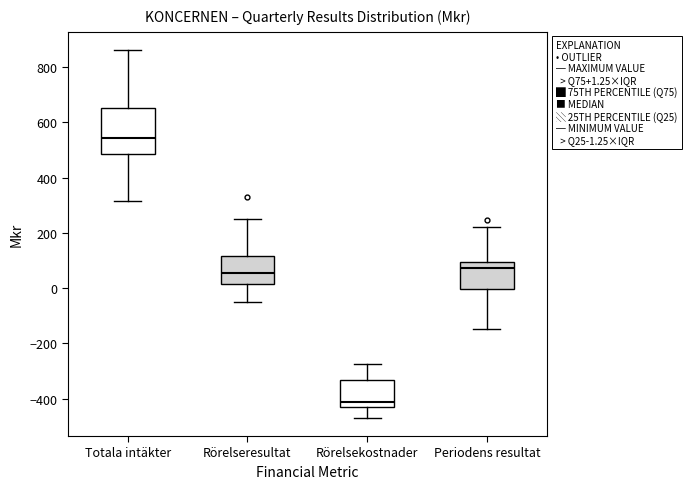

Comparing the boxes themselves (not the whiskers), which one is the tallest?

Totala intäkter